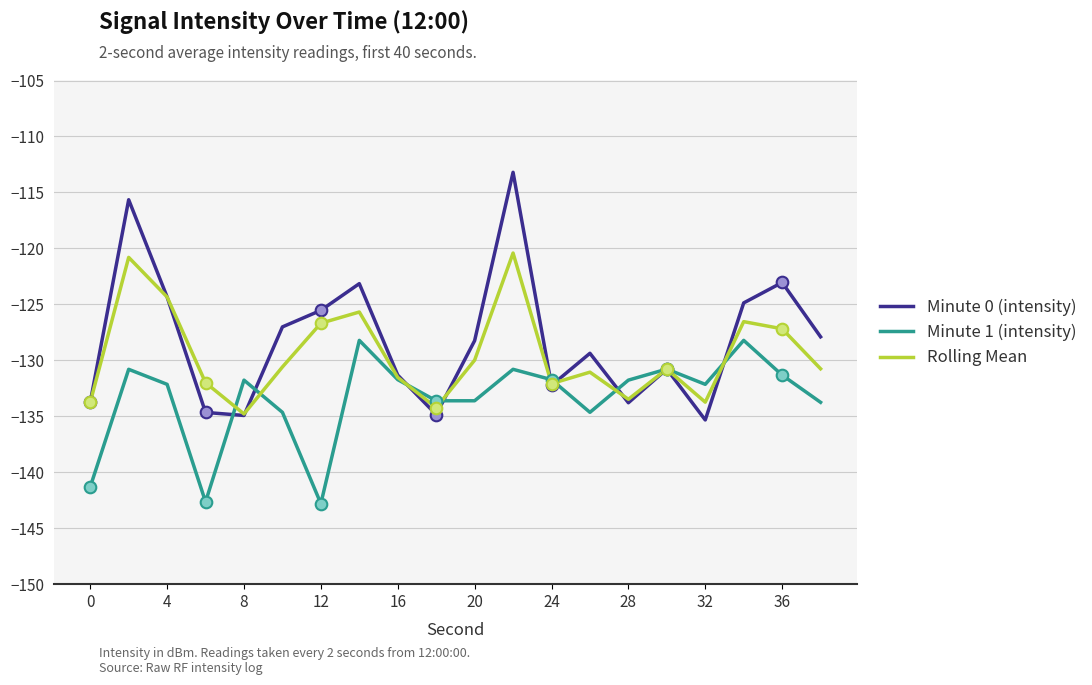

What is the lowest value of the Rolling Mean series?

-134.8